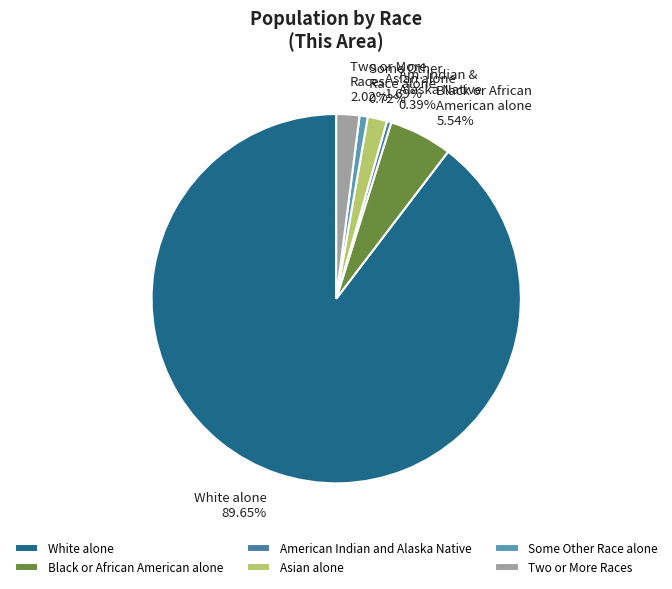

What is the change in value from Asian alone to Some Other Race alone?

-30